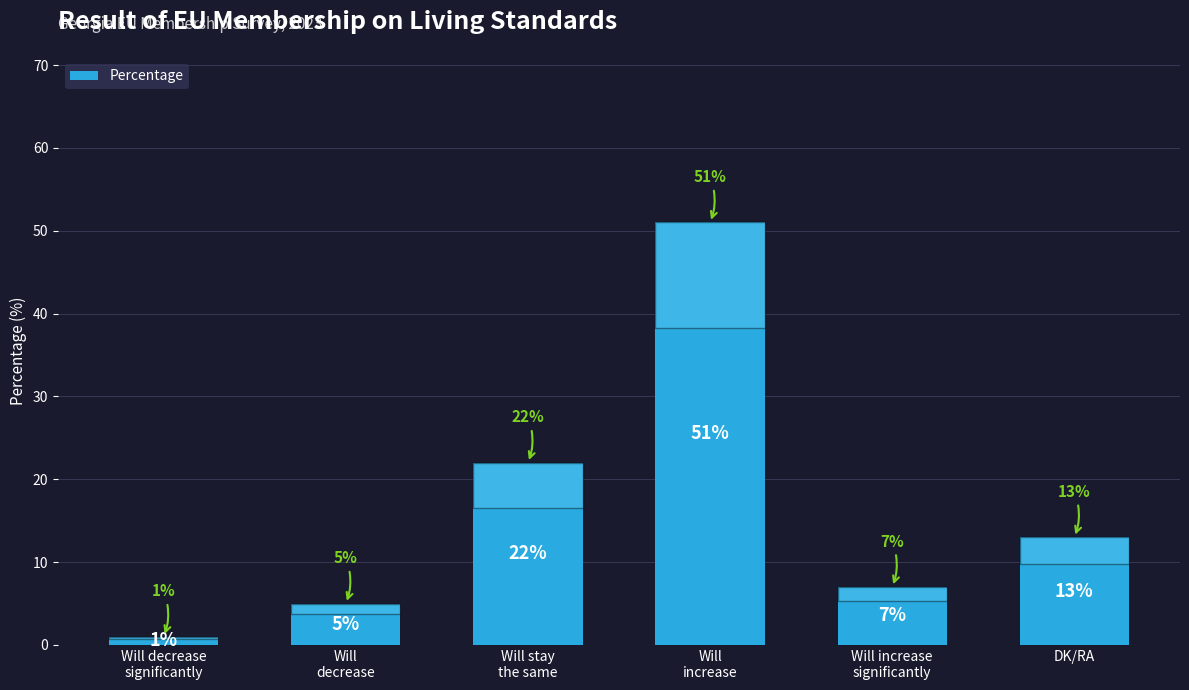

Count the number of categories in the chart.

6